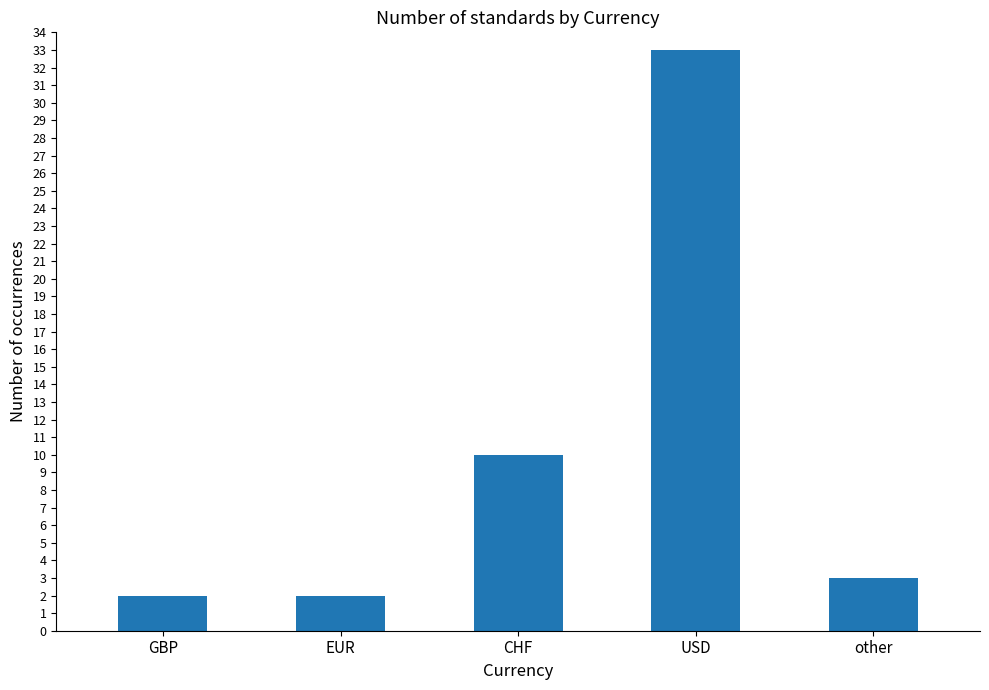

Reading right to left, what are all the values shown in this chart?

other=3	USD=33	CHF=10	EUR=2	GBP=2